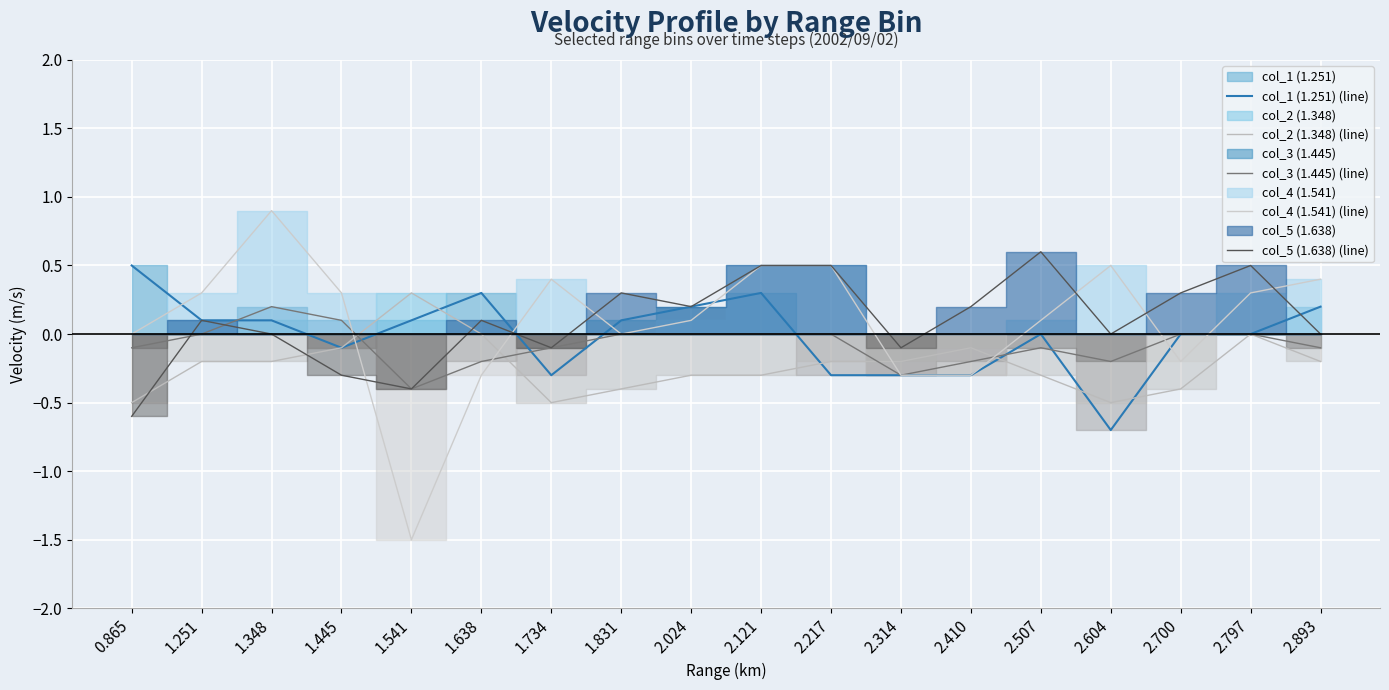

What is the lowest value of the col_3 (1.445) (line) series?

-0.4